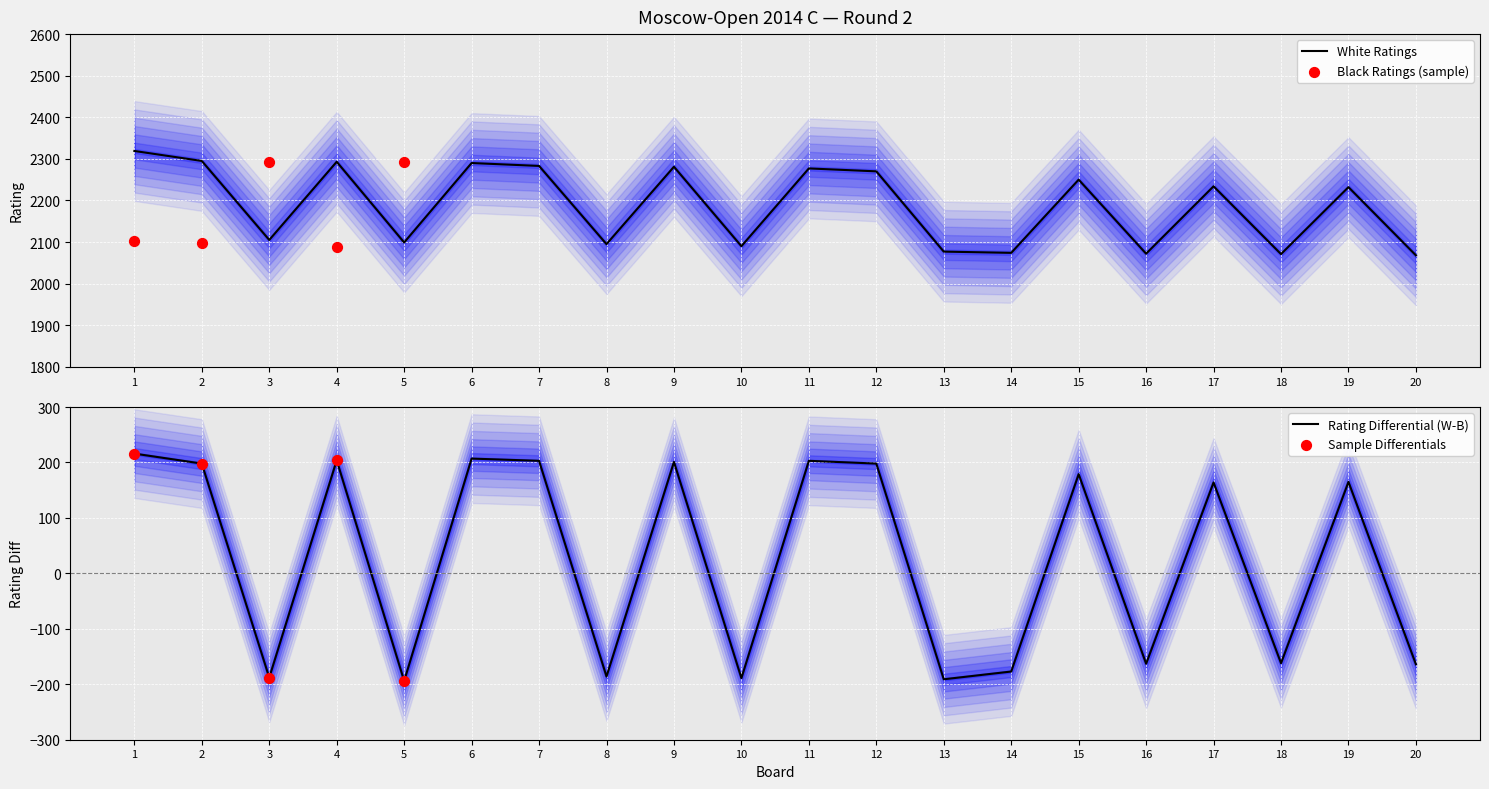

What is the lowest value of the White Ratings series?

2068